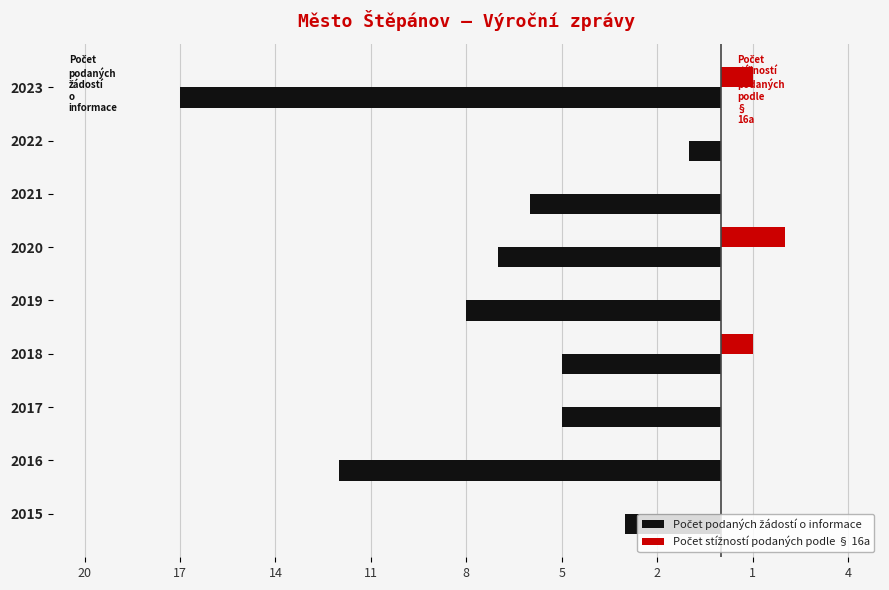

What is the value of the Počet podaných žádostí o informace bar at the 8th from the left?

-1